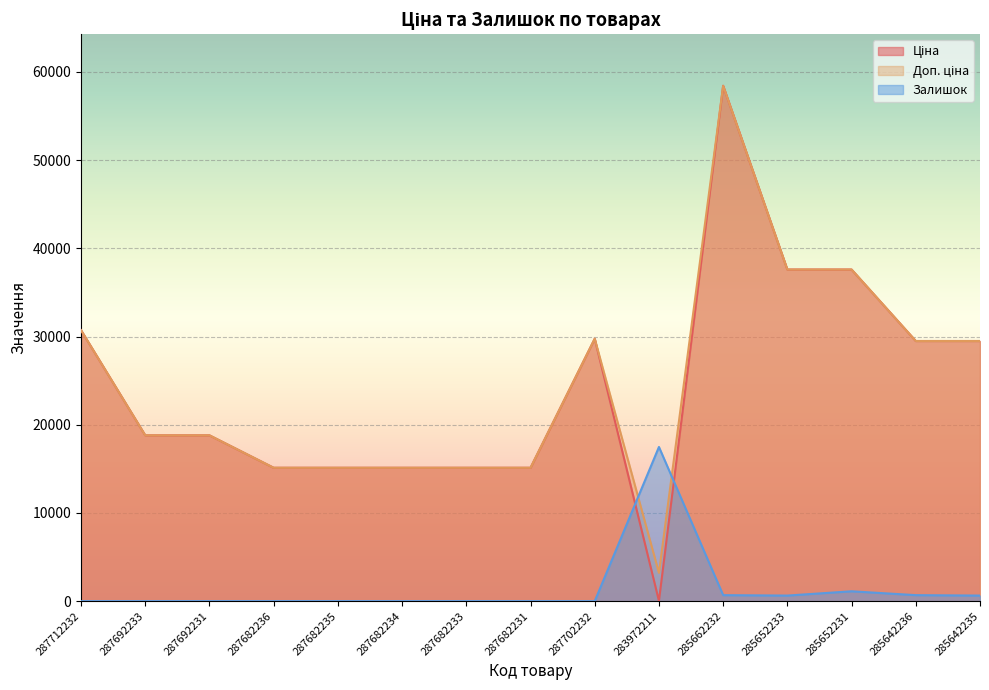

How many lines are shown in the chart?

3